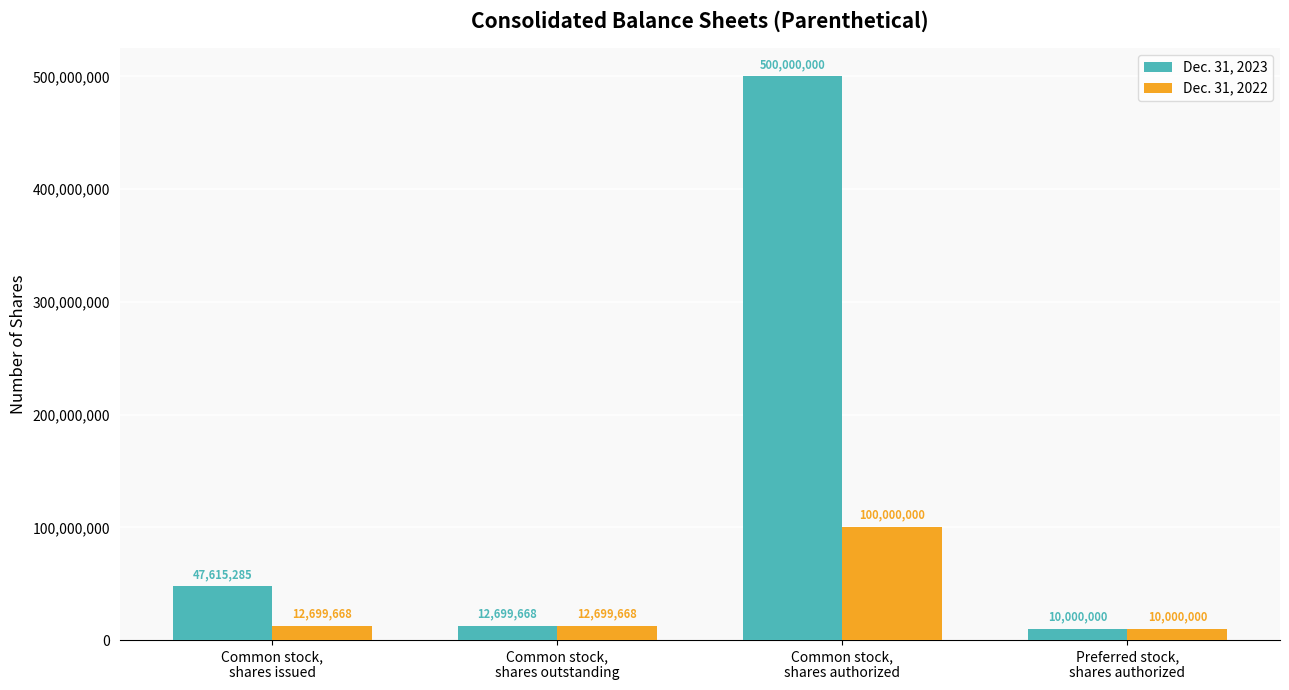

List the series in order of their overall mean, lowest first.

Dec. 31, 2022, Dec. 31, 2023